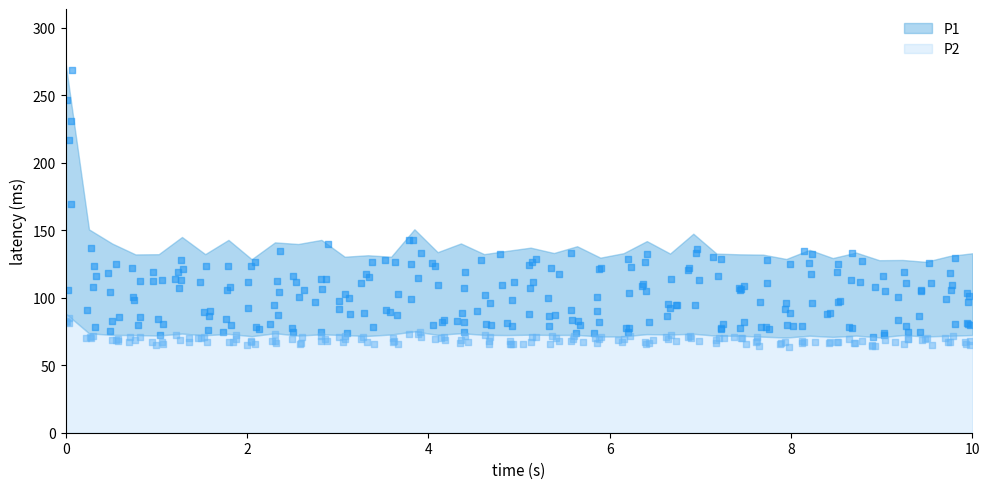

What are all the series names shown in the legend?

P1, P2